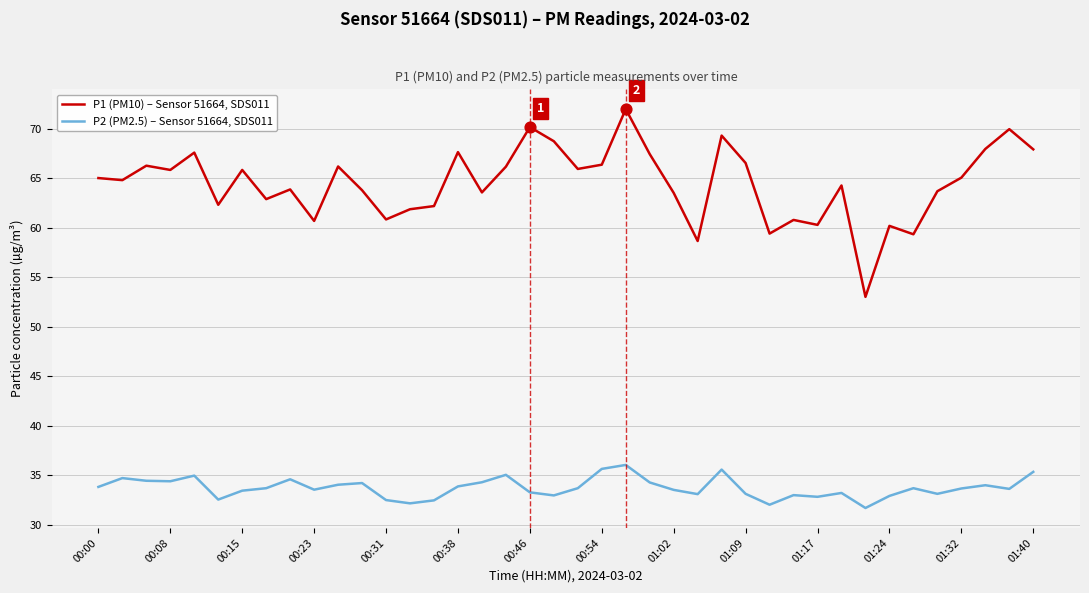

Which series has the largest total across all categories?

P1 (PM10) – Sensor 51664, SDS011